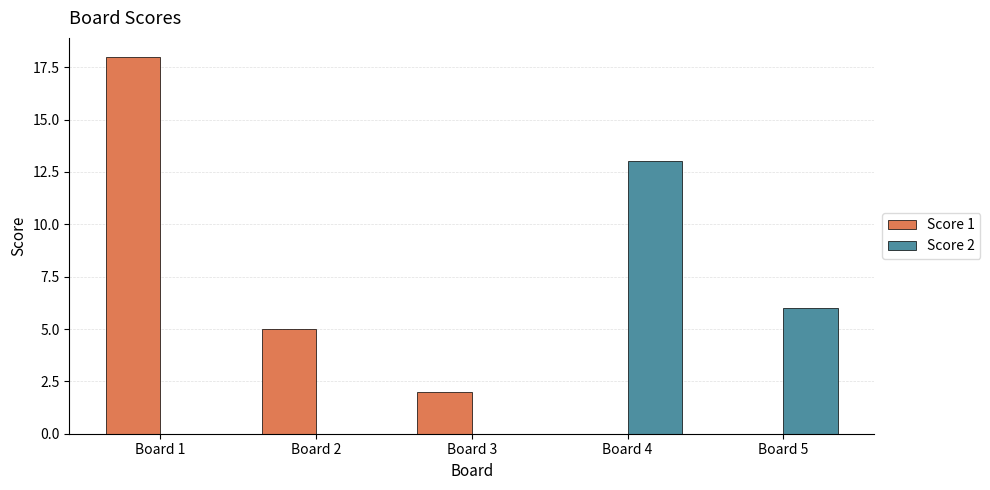

The value of Score 1 at Board 3 is 1. True or false?

False